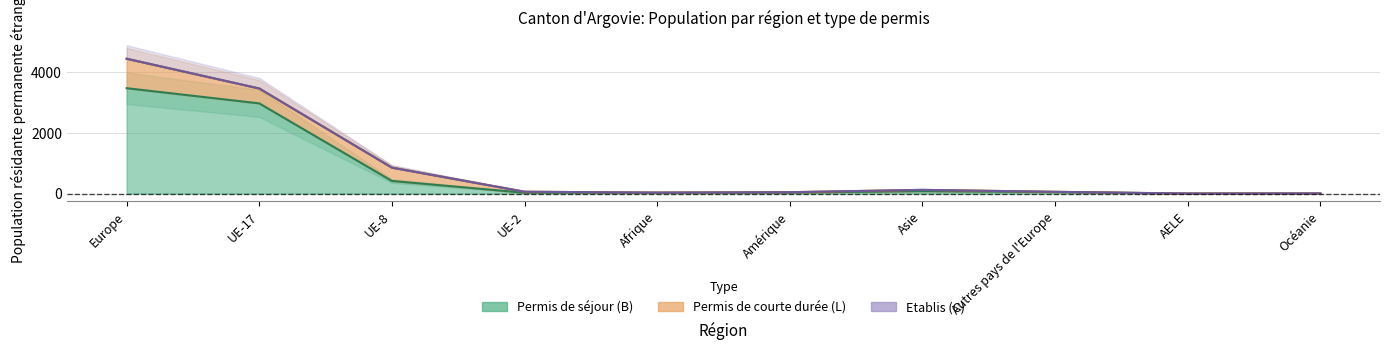

What is the approximate value of Permis de séjour (B) Total at UE-17, to the nearest 100?

3000